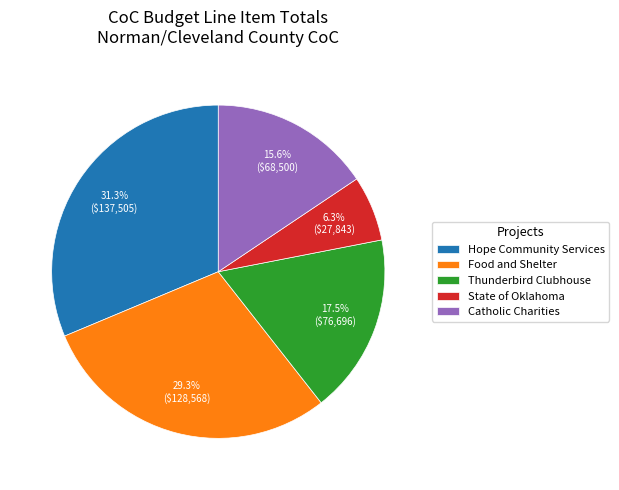

What is the smallest slice in the pie chart?

State of Oklahoma